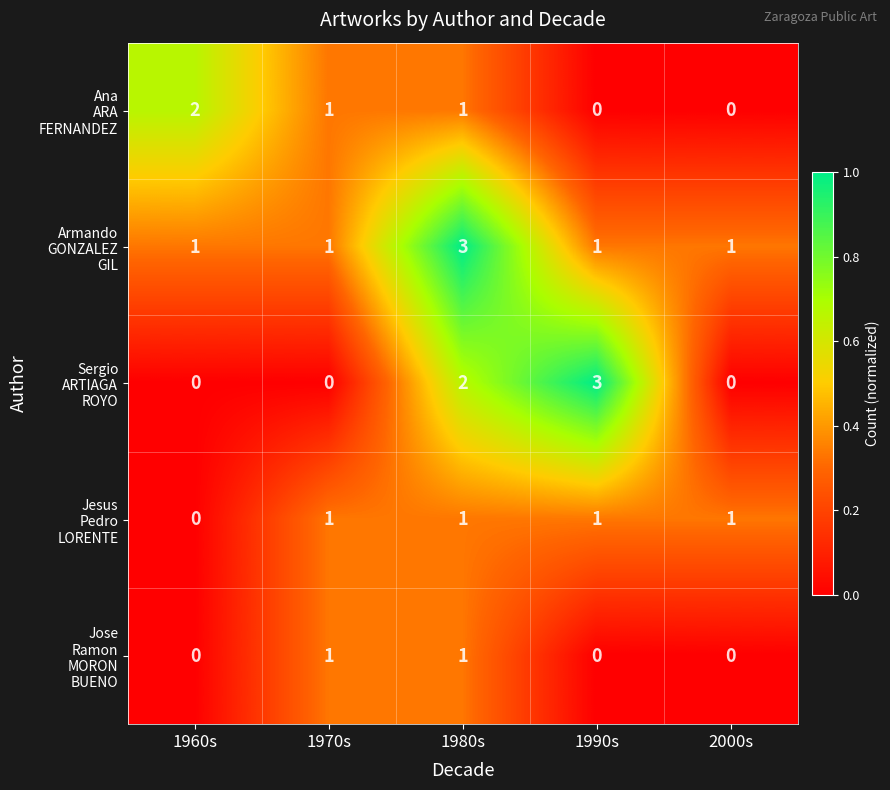

What is the difference between the highest and lowest values at 1990s?

3